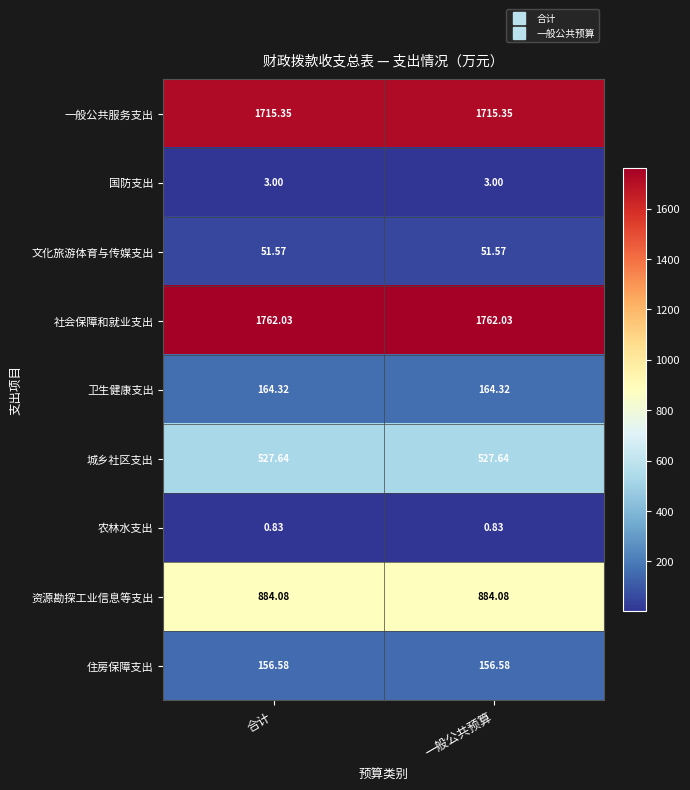

Rank the series by their maximum value, from highest to lowest.

社会保障和就业支出, 一般公共服务支出, 资源勘探工业信息等支出, 城乡社区支出, 卫生健康支出, 住房保障支出, 文化旅游体育与传媒支出, 国防支出, 农林水支出